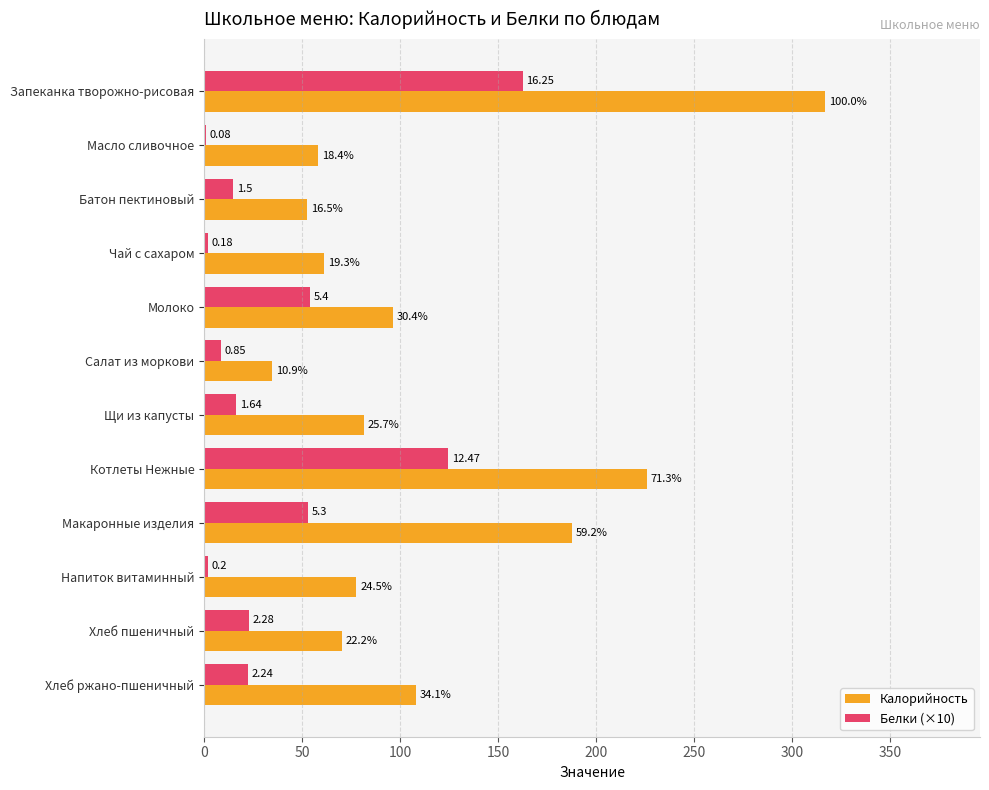

What are all the series names shown in the legend?

Калорийность, Белки (×10)